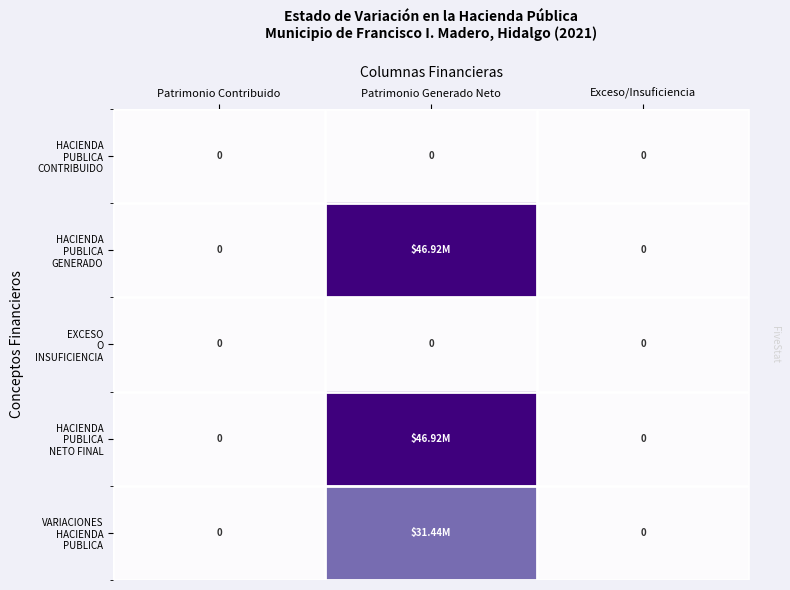

True or false: VARIACIONES HACIENDA PUBLICA has a value of 0.0 at Patrimonio Contribuido.

True